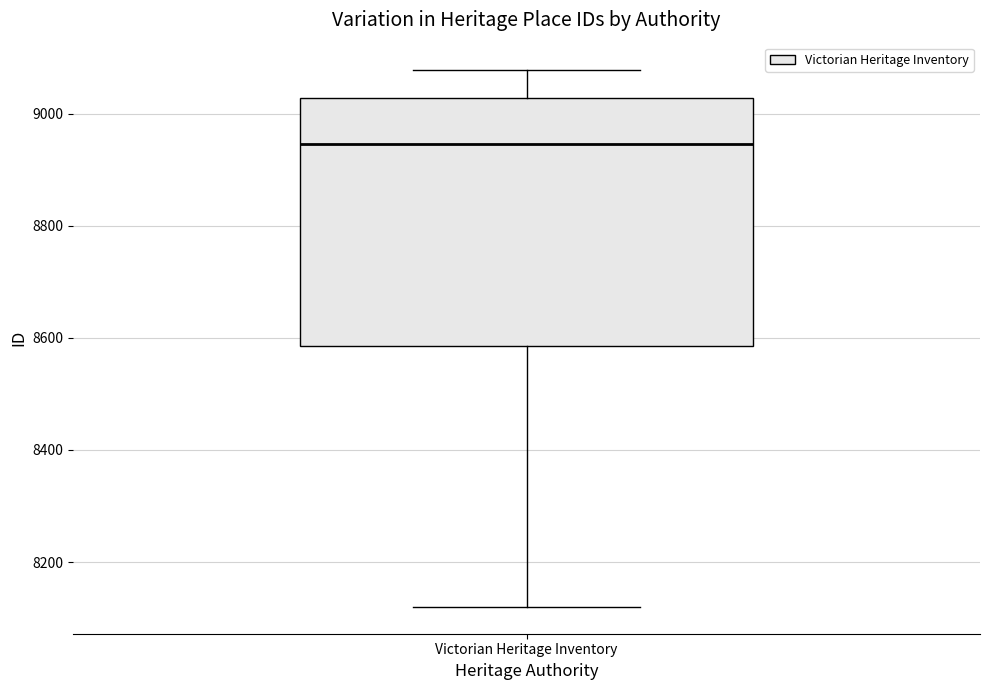

Read this box plot against the y-axis: the position of the median line, the range covered by the box, and the ends of both whiskers. The values are not printed on the chart, so give them approximately, as read against the axis.

median 8940, box 8580 to 9020, whiskers 8120 to 9080